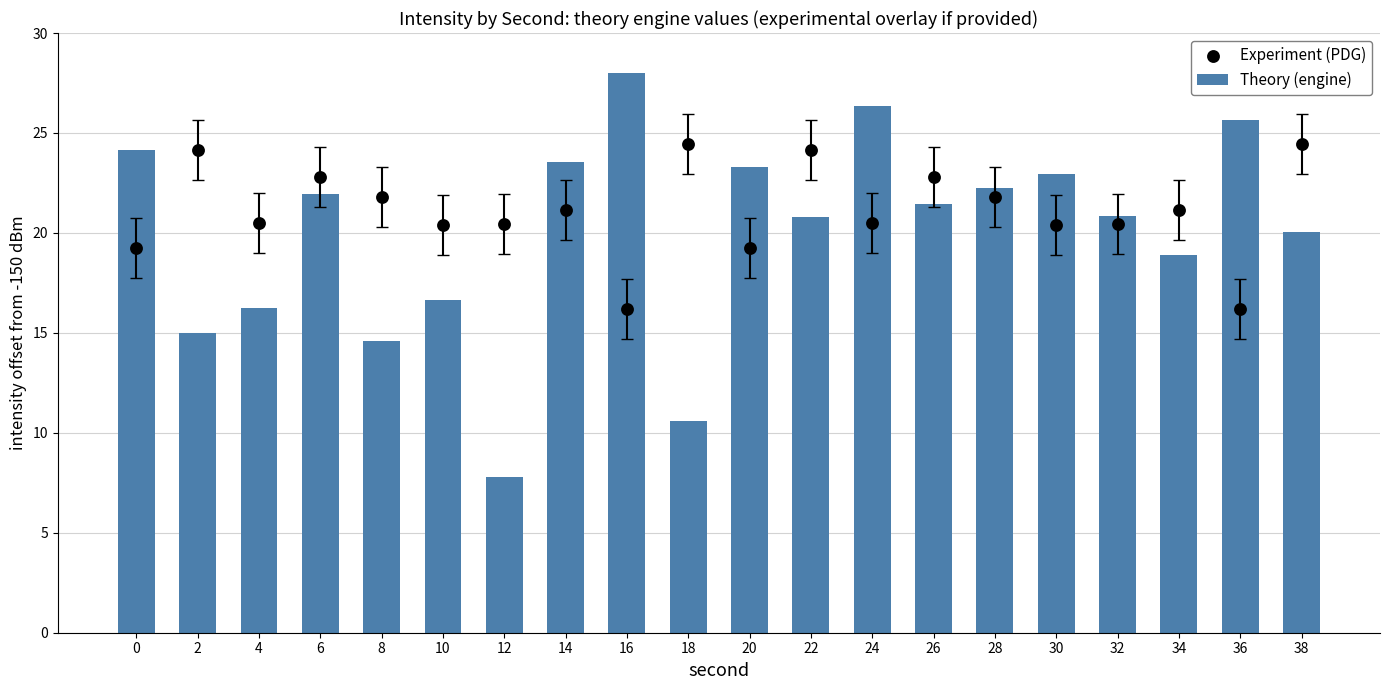

What are all the series names shown in the legend?

Theory (engine), Experiment (PDG)